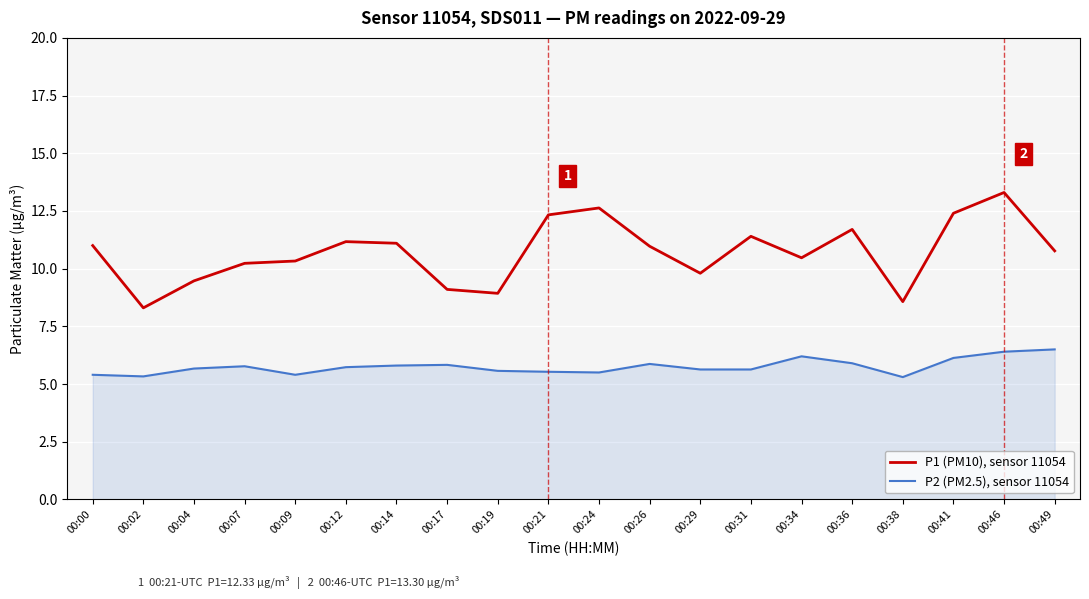

How many categories are shown in the chart?

20